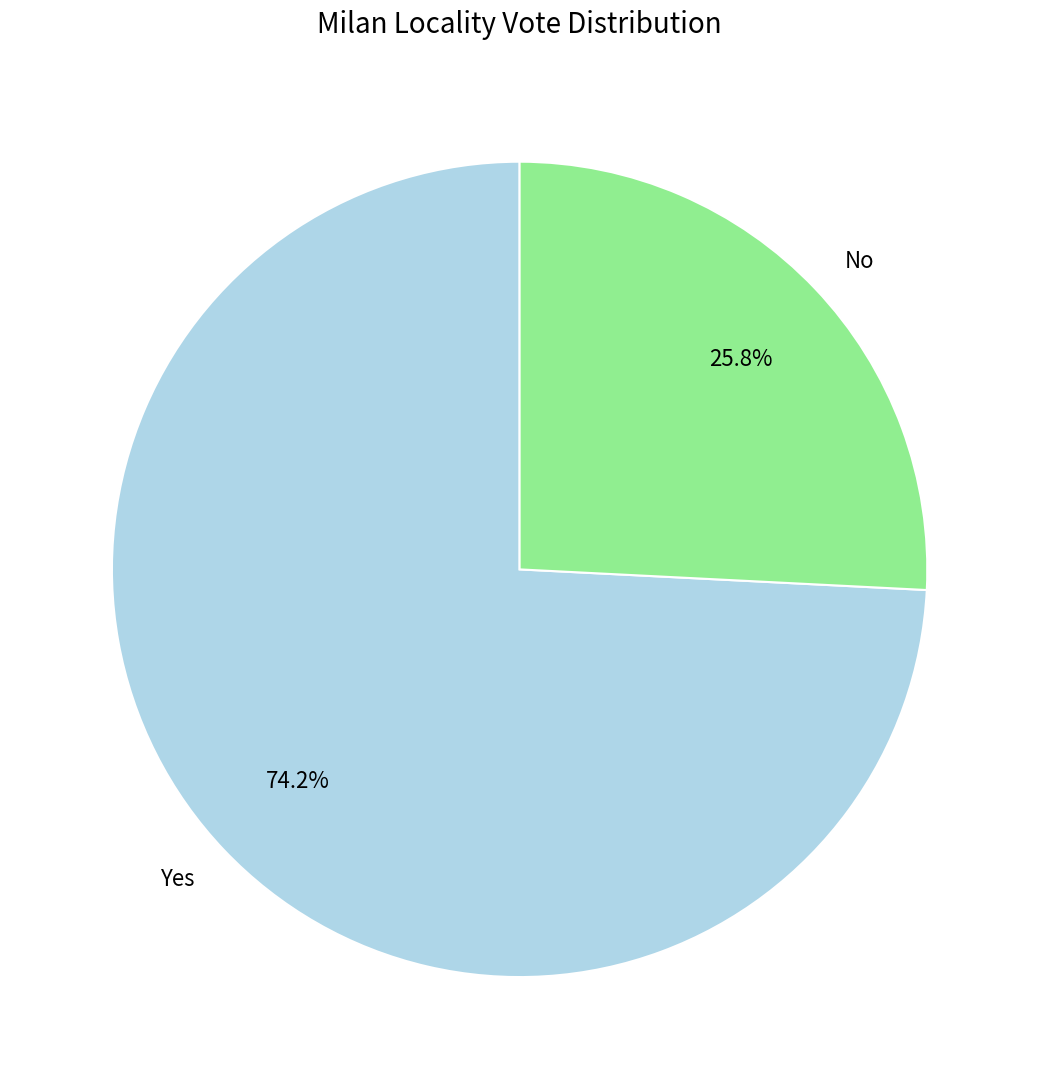

To the nearest percent, what is the difference between the No and Yes slice percentages?

48%